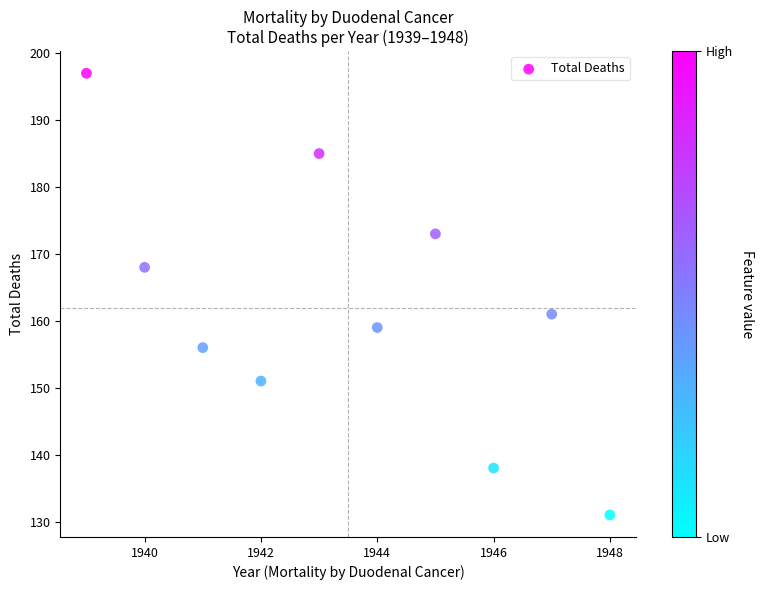

What is the average Y value?

162